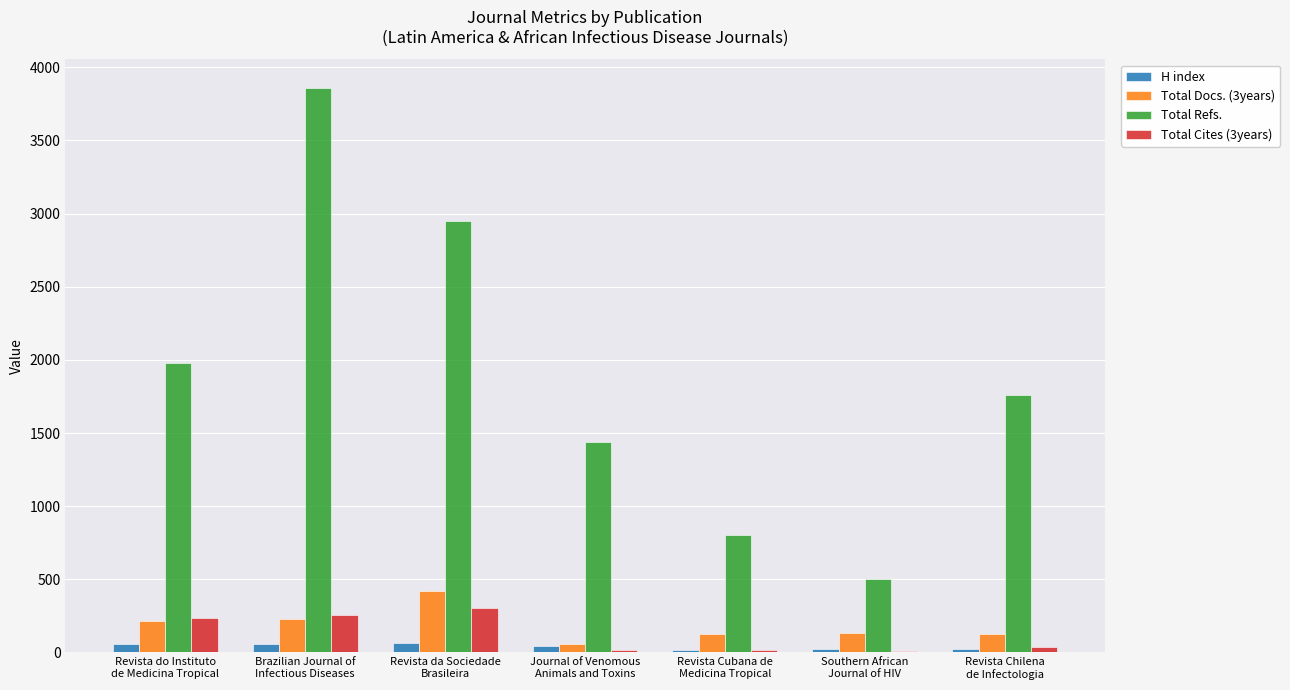

What is the minimum value shown in the chart?

13